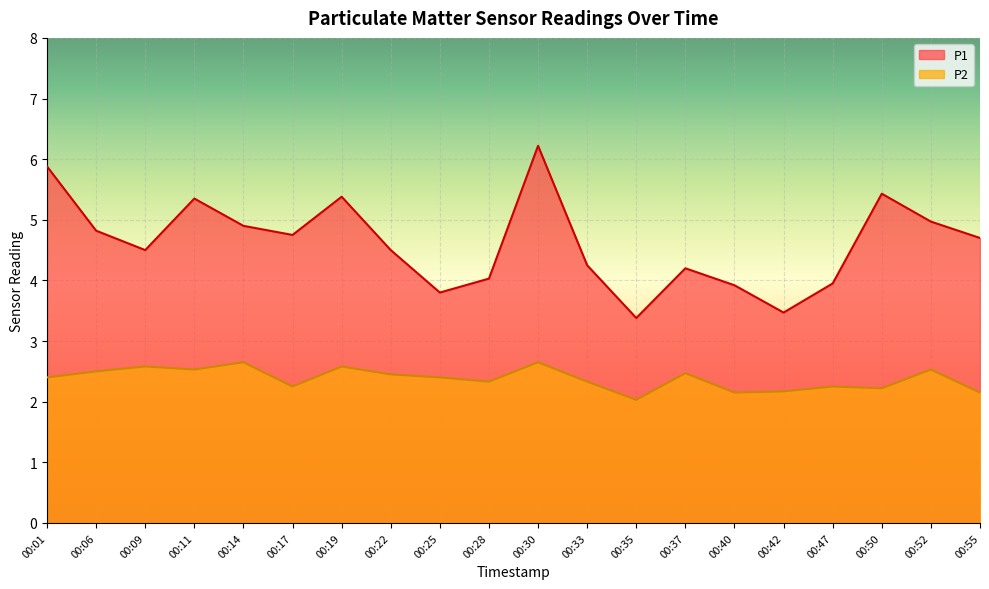

What value does the P1 series have at 00:28?

4.0